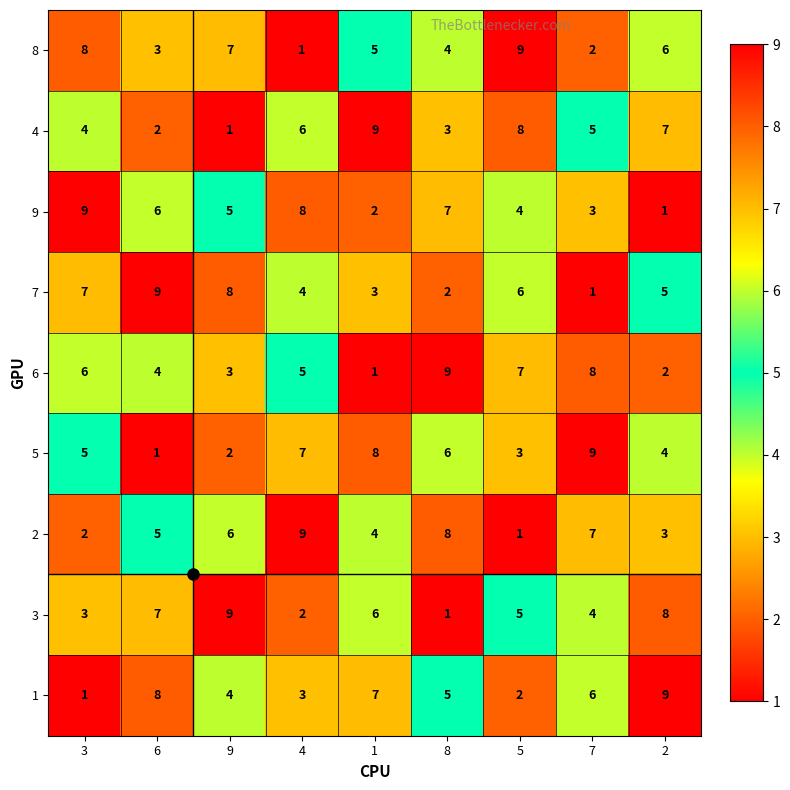

At how many categories does at least one series exceed 6?

9